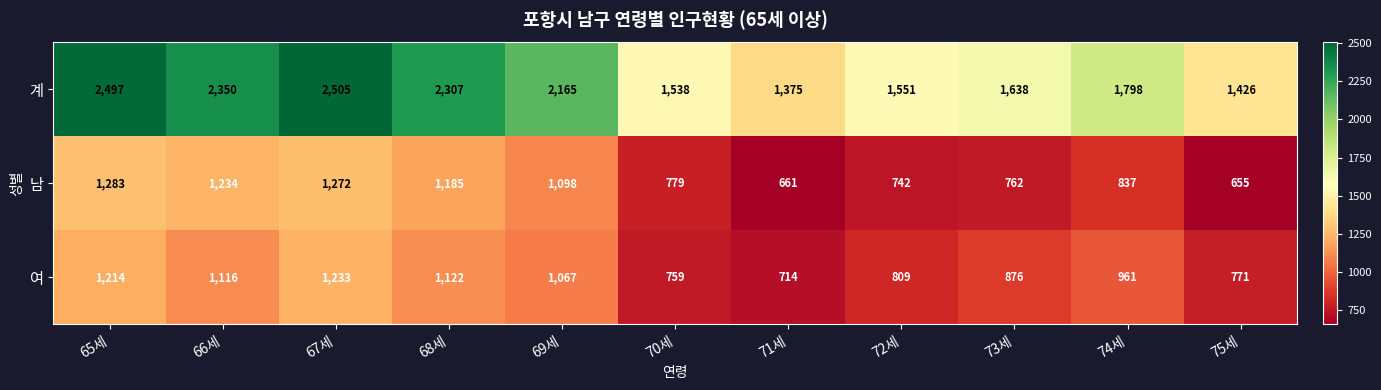

At 68세, list the series in order from smallest to largest.

여, 남, 계